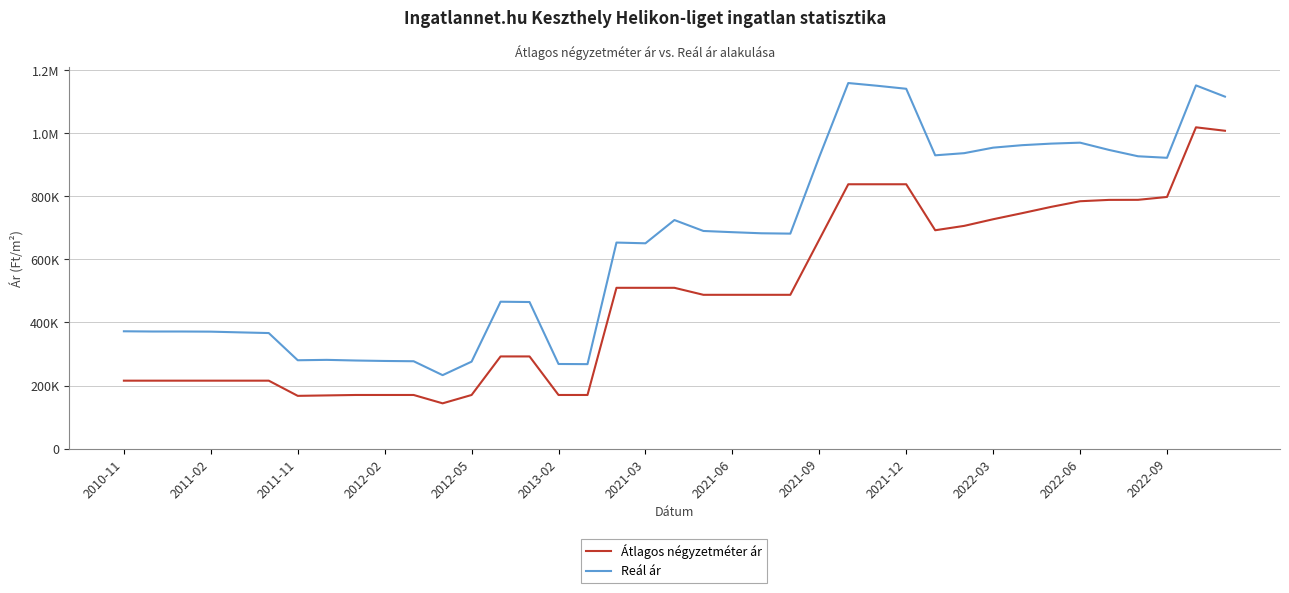

List the series in order of their overall mean, lowest first.

Átlagos négyzetméter ár, Reál ár